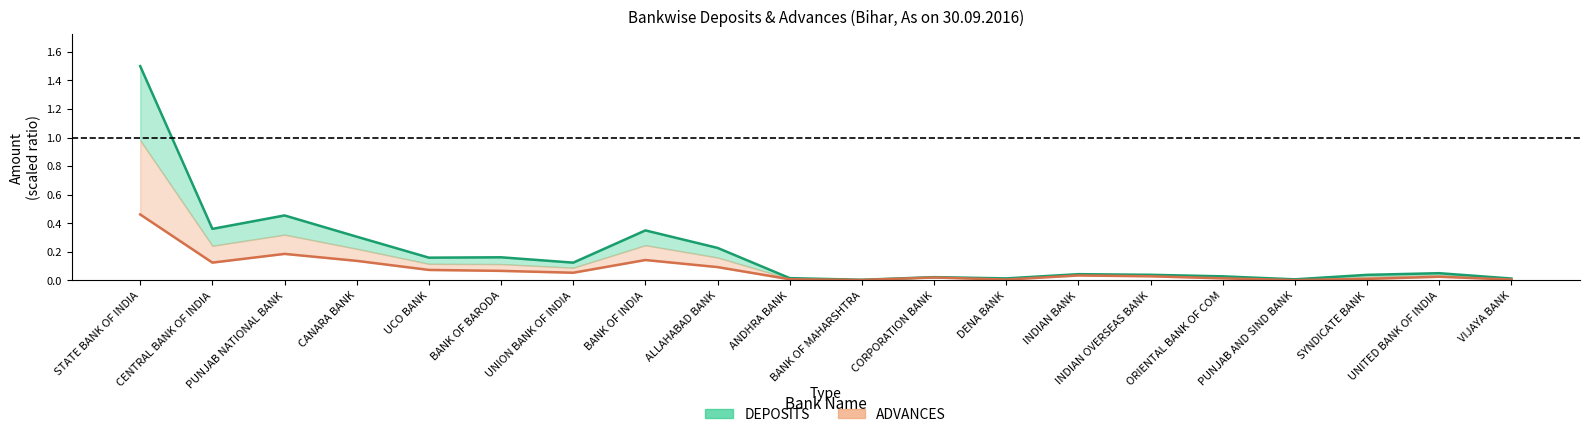

The value of DEPOSITS at INDIAN BANK is 0.0. True or false?

True